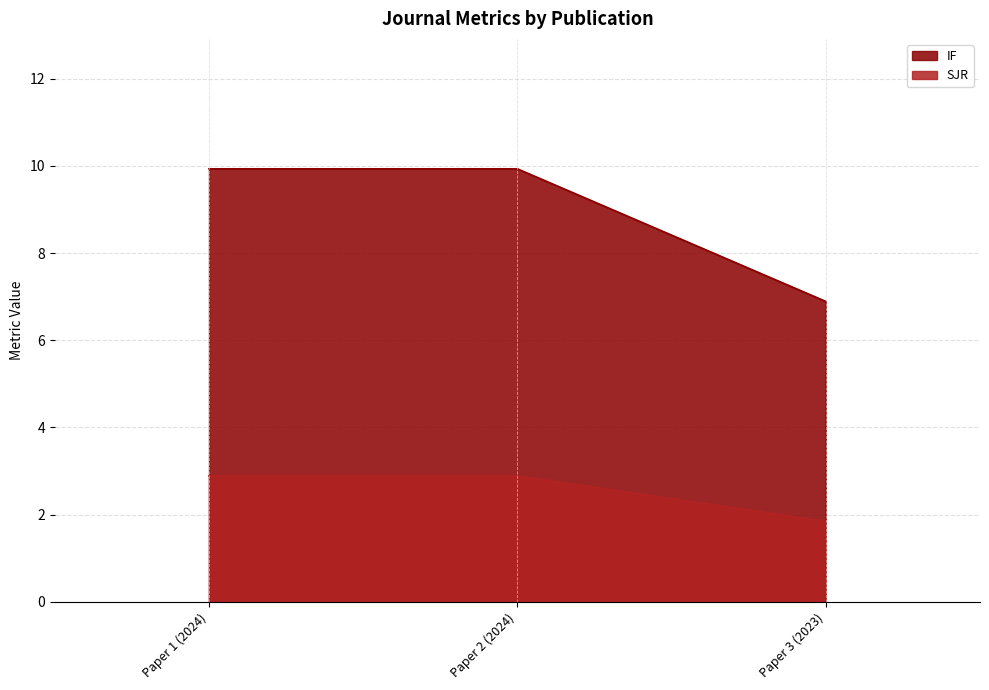

Read the SJR value at Paper 2 (2024).

2.9